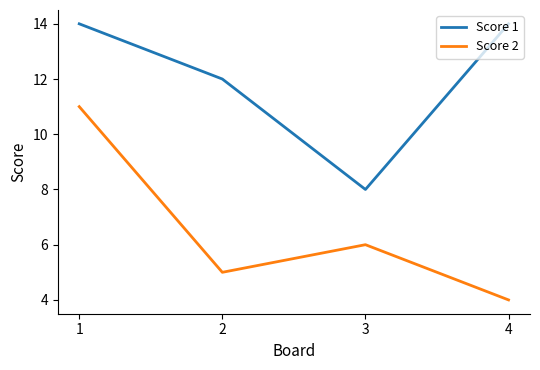

At which label is Score 1 closest to 11?

2